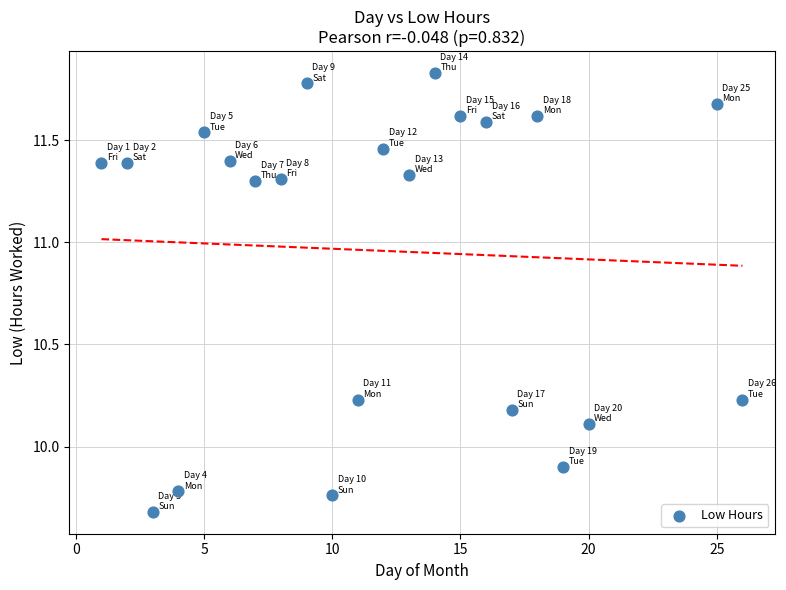

What is the range of X values (max minus min)?

25.0